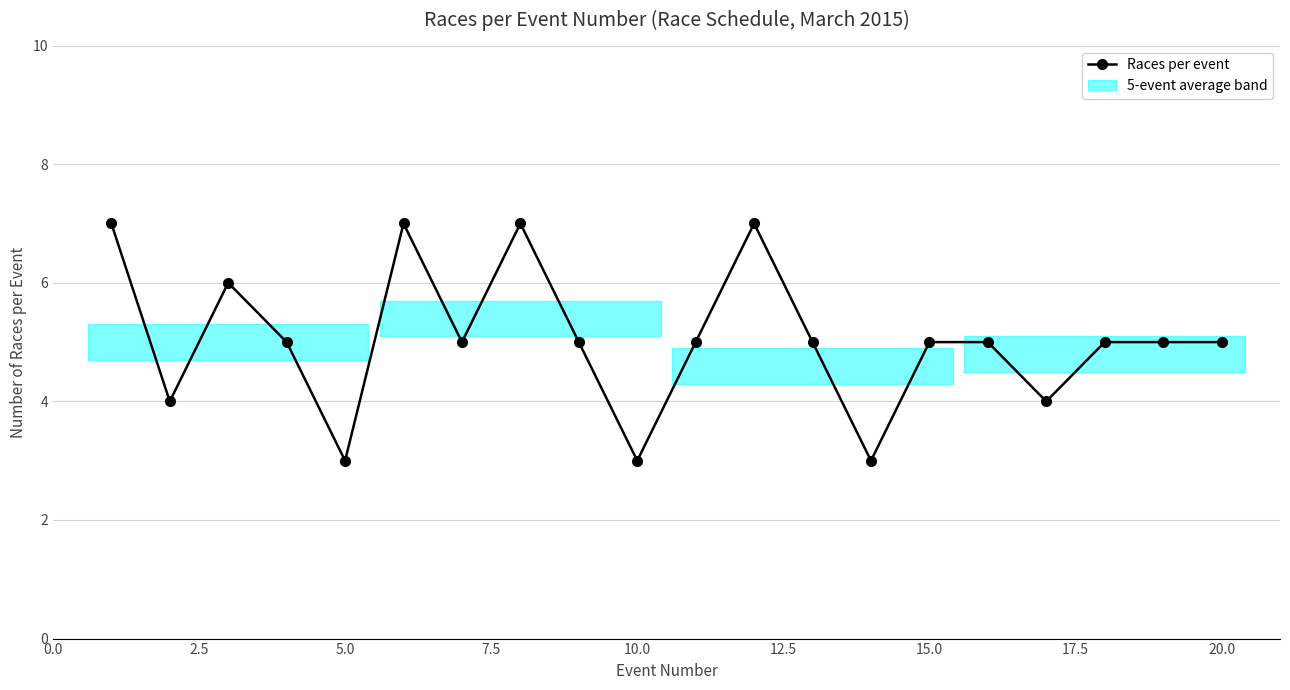

What is the difference between the maximum and second lowest values?

4